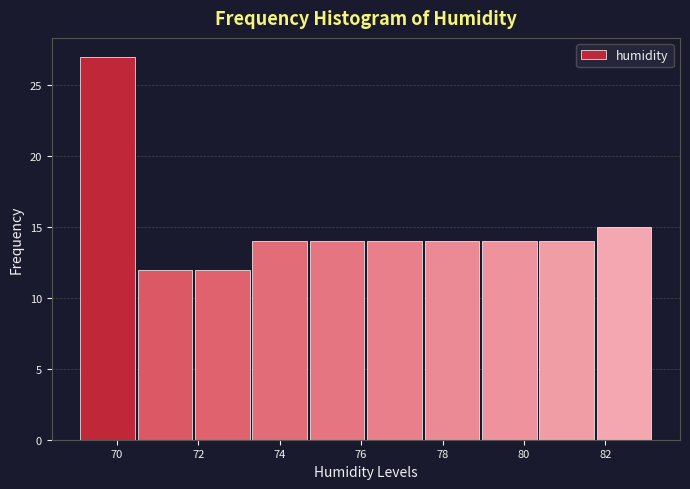

Reading left to right, list every bar in this chart as the range it spans on the x-axis followed by its height. Neither the bar edges nor the heights are printed on the chart, so give them approximately, as read against the axes.

69.2 to 70.6: 27
70.6 to 72.0: 12
72.0 to 73.4: 12
73.4 to 74.8: 14
74.8 to 76.2: 14
76.2 to 77.6: 14
77.6 to 79.0: 14
79.0 to 80.4: 14
80.4 to 81.8: 14
81.8 to 83.2: 15